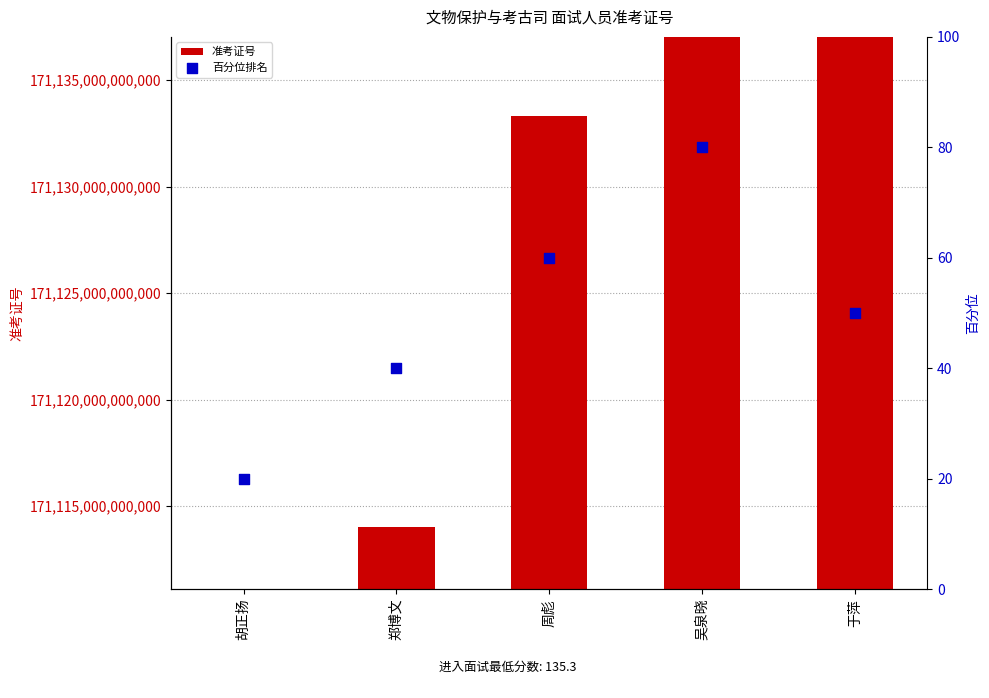

What are all the series names shown in the legend?

准考证号, 百分位排名